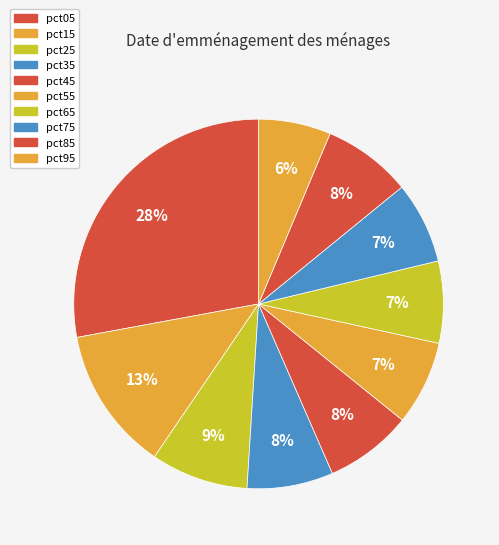

Which category has the biggest portion of the pie?

pct05